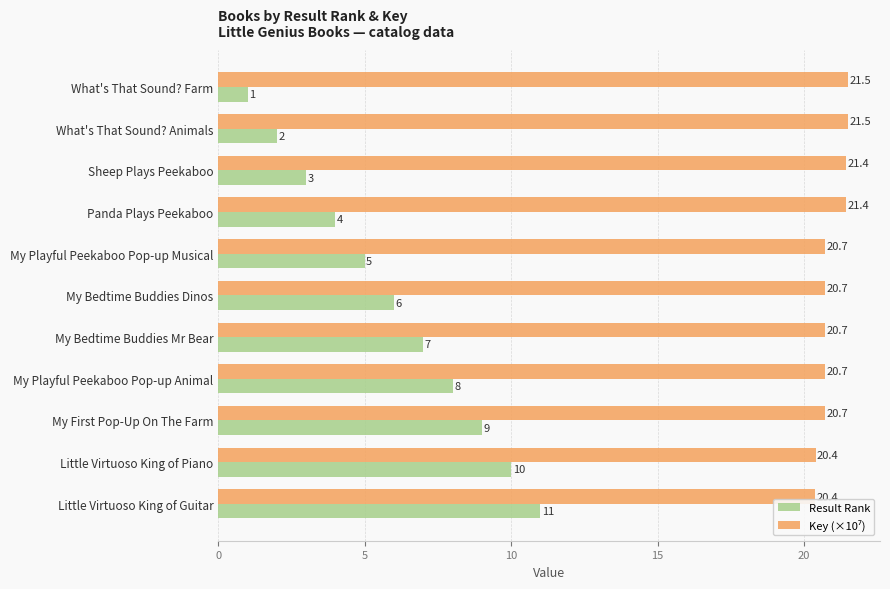

The value of Result Rank at Little Virtuoso King of Guitar is 11.0. True or false?

True